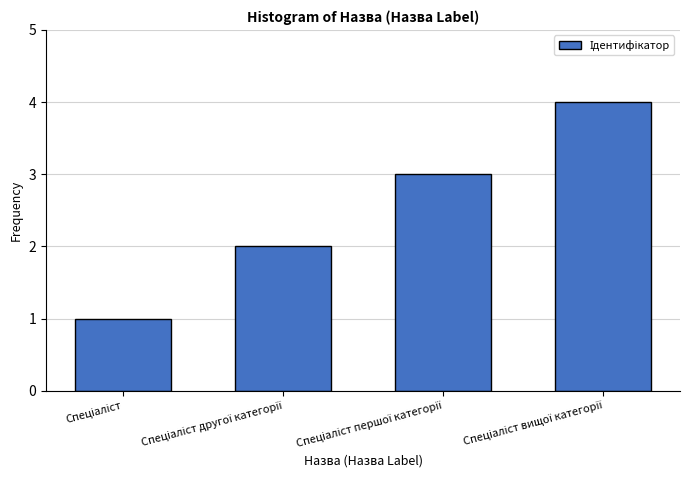

How many values are between 2 and 4?

3